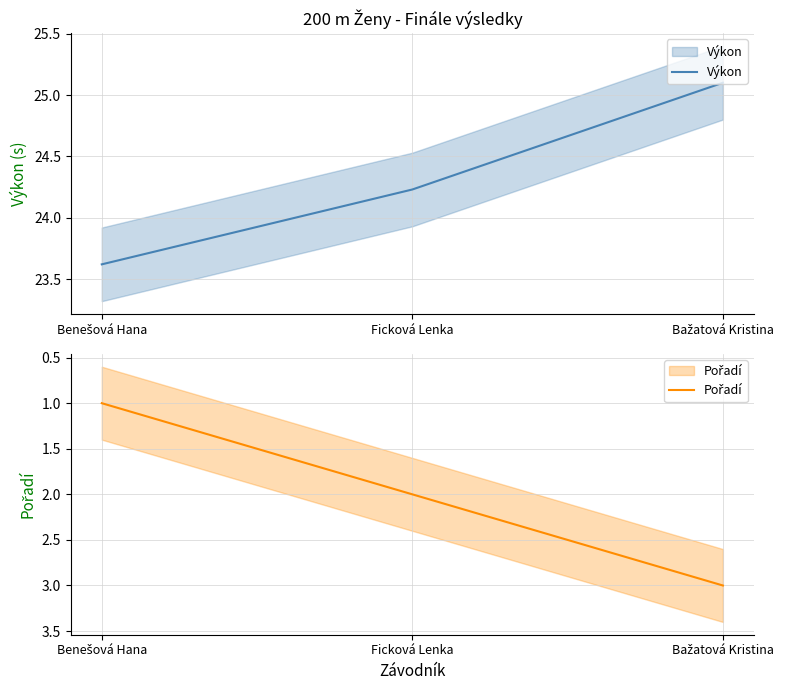

How many data points in Pořadí are above 2?

1